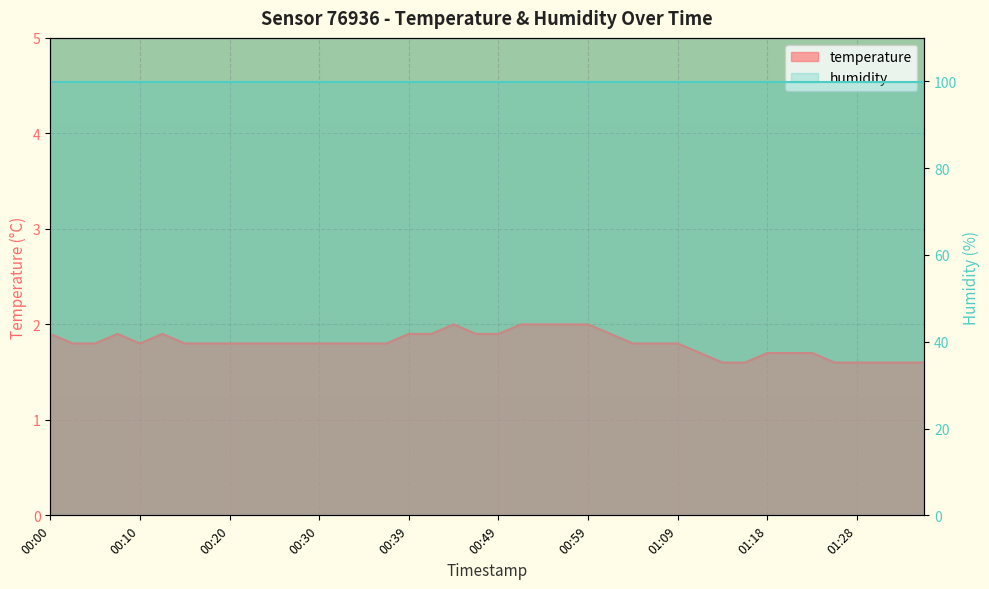

At which label is the value closest to 1?

01:13